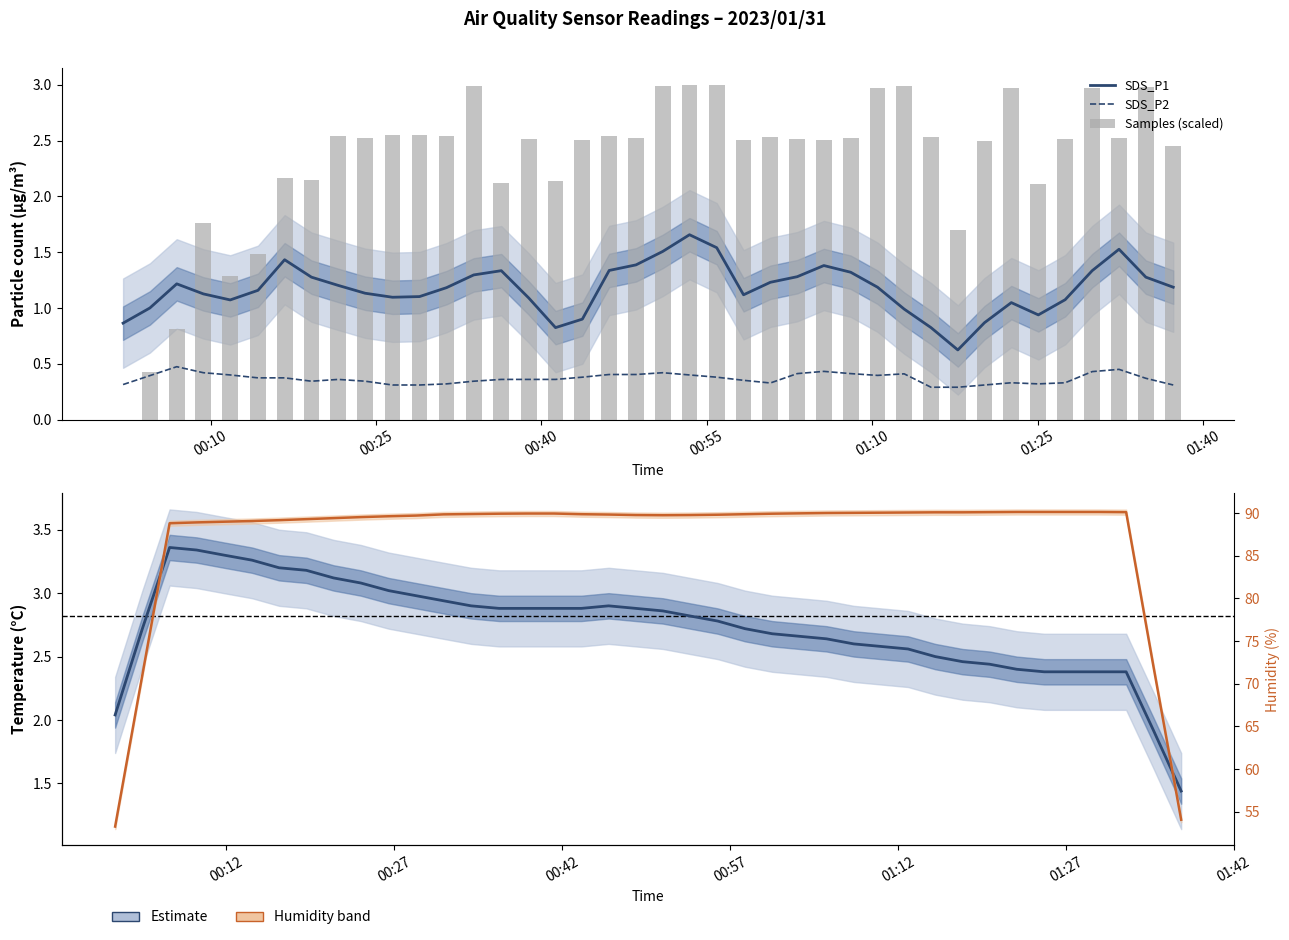

What is the minimum value for SDS_P1?

0.6